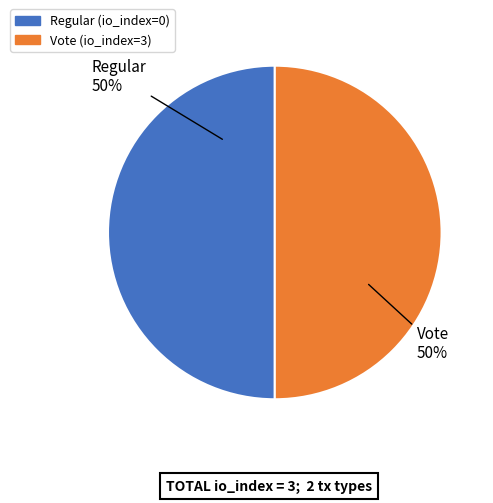

To the nearest percent, what is the difference between the largest and smallest slice percentages?

0%